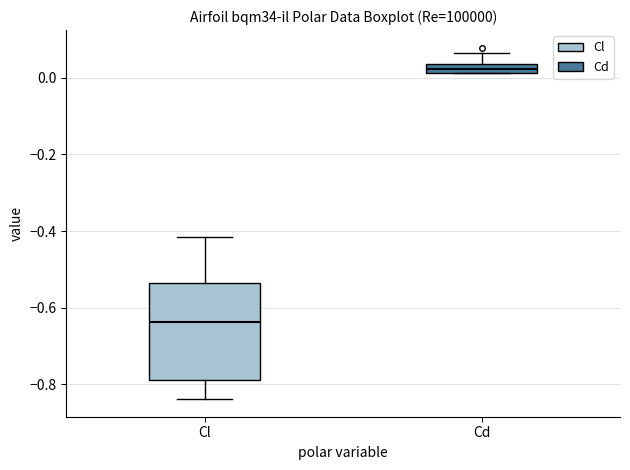

Where does the upper whisker of the box for Cl end on the y-axis? The values are not printed on the chart, so give them approximately, as read against the axis.

-0.42